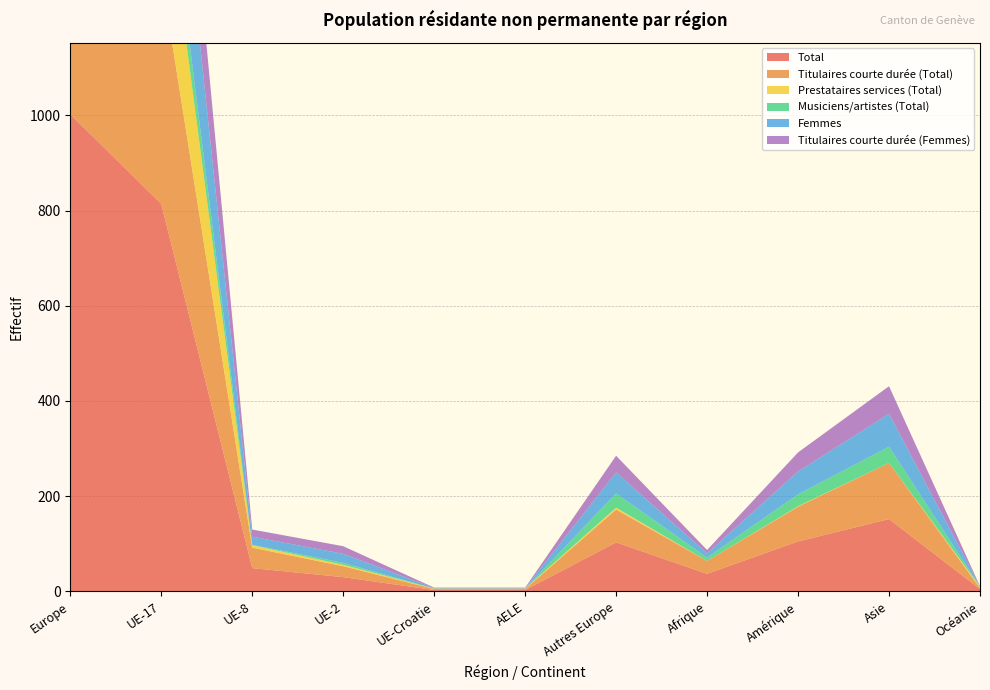

Reading left to right, transcribe all the data shown in this chart.

Total: Europe=1002	UE-17=814	UE-8=49	UE-2=30	UE-Croatie=3	AELE=3	Autres Europe=103	Afrique=37	Amérique=105	Asie=152	Océanie=5
Titulaires courte durée (Total): Europe=621	UE-17=482	UE-8=43	UE-2=23	UE-Croatie=2	AELE=2	Autres Europe=69	Afrique=27	Amérique=73	Asie=118	Océanie=2
Prestataires services (Total): Europe=272	UE-17=258	UE-8=5	UE-2=3	UE-Croatie=1	AELE=1	Autres Europe=4	Afrique=0	Amérique=1	Asie=0	Océanie=3
Musiciens/artistes (Total): Europe=109	UE-17=74	UE-8=1	UE-2=4	UE-Croatie=0	AELE=0	Autres Europe=30	Afrique=7	Amérique=25	Asie=34	Océanie=0
Femmes: Europe=372	UE-17=290	UE-8=17	UE-2=19	UE-Croatie=1	AELE=1	Autres Europe=44	Afrique=9	Amérique=48	Asie=69	Océanie=1
Titulaires courte durée (Femmes): Europe=305	UE-17=237	UE-8=15	UE-2=16	UE-Croatie=1	AELE=1	Autres Europe=35	Afrique=7	Amérique=40	Asie=58	Océanie=0